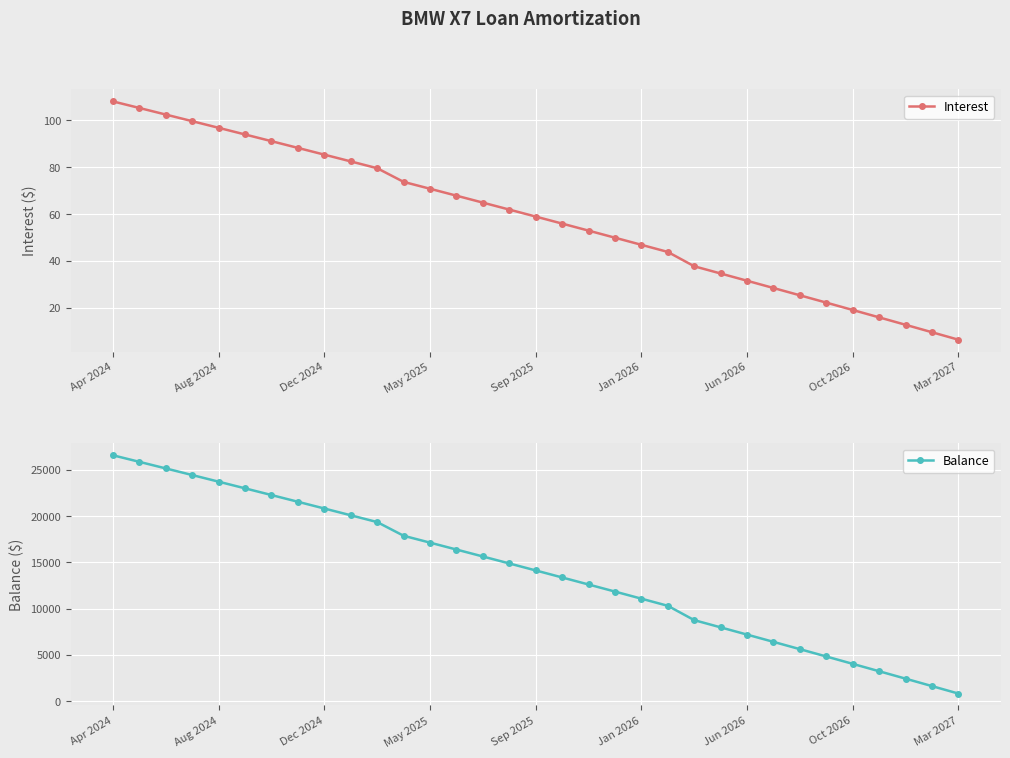

At which label does Balance reach its peak?

Apr 2024